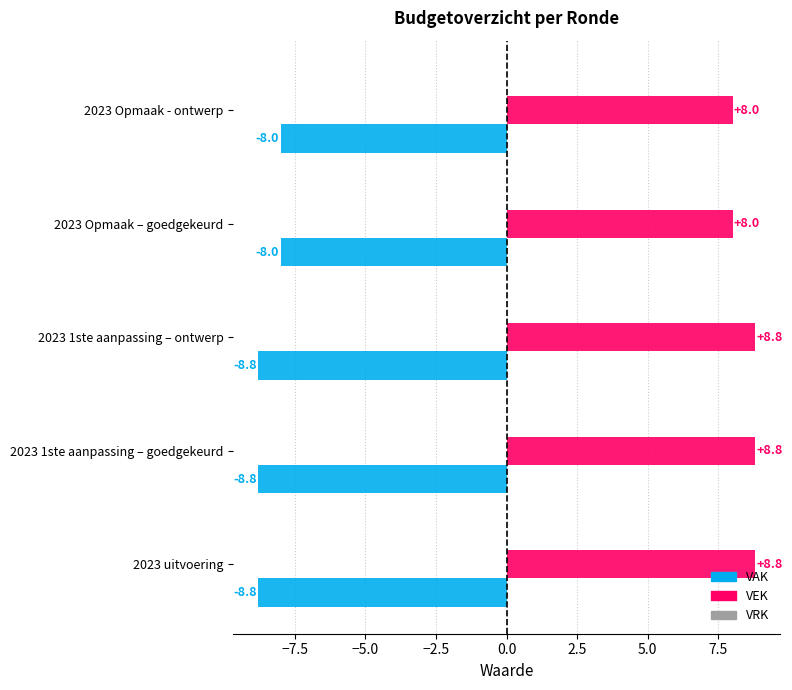

Count the VAK values in the range -8 to -7.

2